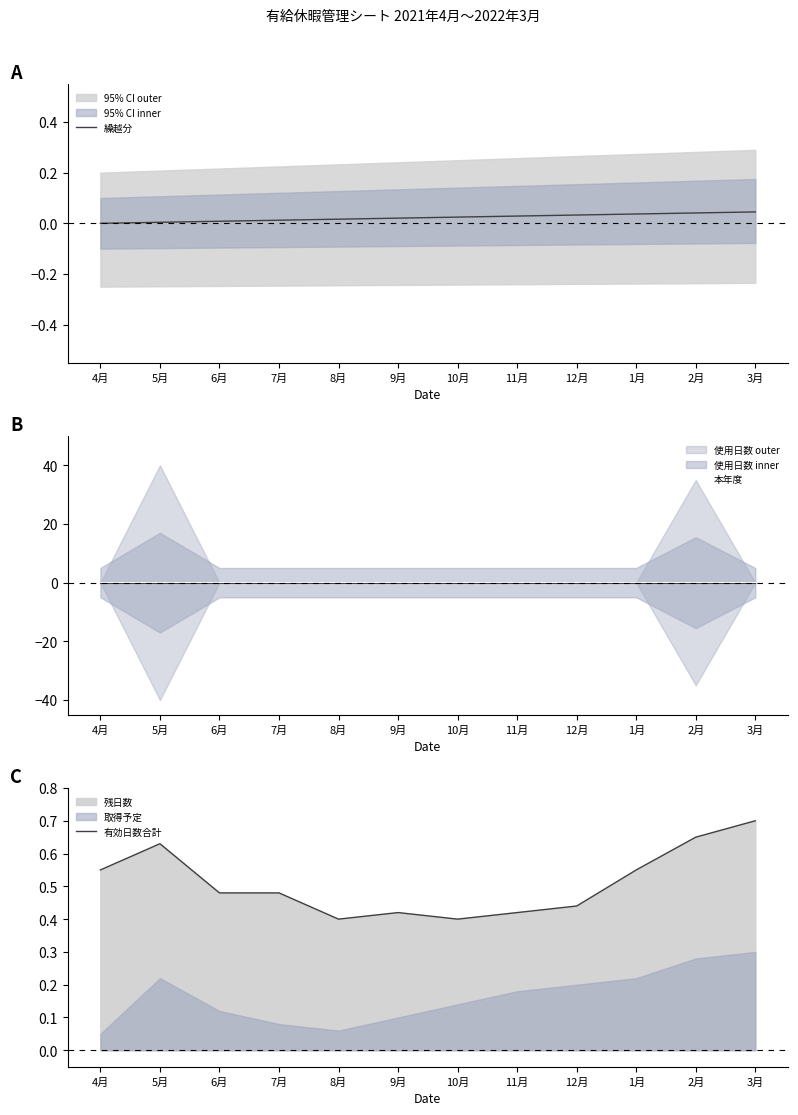

Reading left to right, list all the values displayed in this chart.

繰越分: 0.0	0.0	0.0	0.0	0.0	0.0	0.0	0.0	0.0	0.0	0.0	0.0
本年度: 0.0	0.0	0.0	0.0	0.0	0.0	0.0	0.0	0.0	0.0	0.0	0.0
有効日数合計: 0.6	0.6	0.5	0.5	0.4	0.4	0.4	0.4	0.4	0.6	0.7	0.7